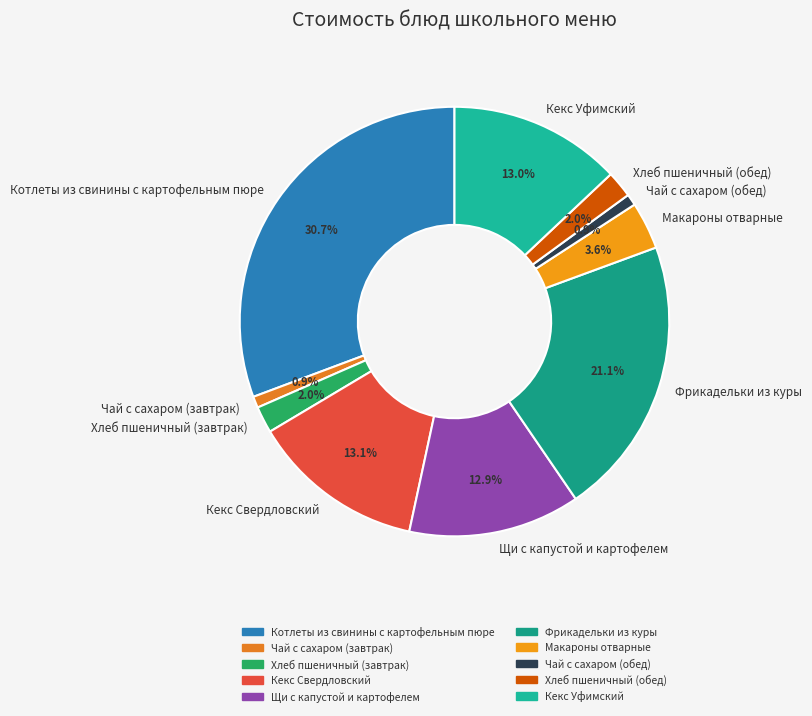

Which slice is the largest?

Котлеты из свинины с картофельным пюре